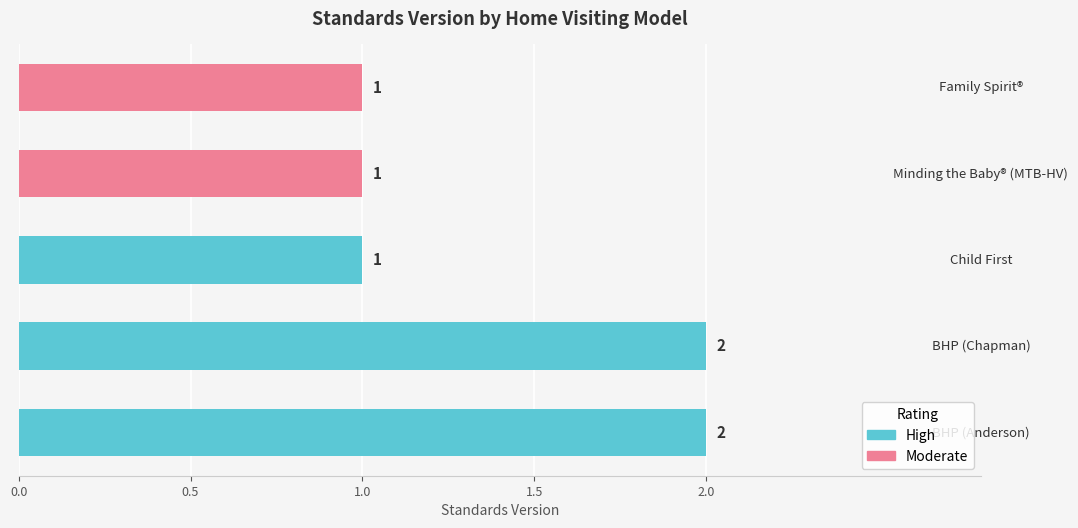

How many values are between 1 and 2?

5